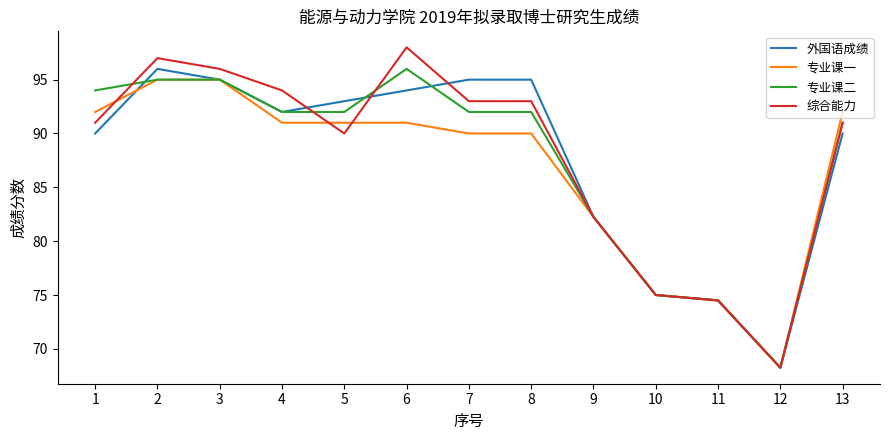

What is the total value across all series at 12?

273.0